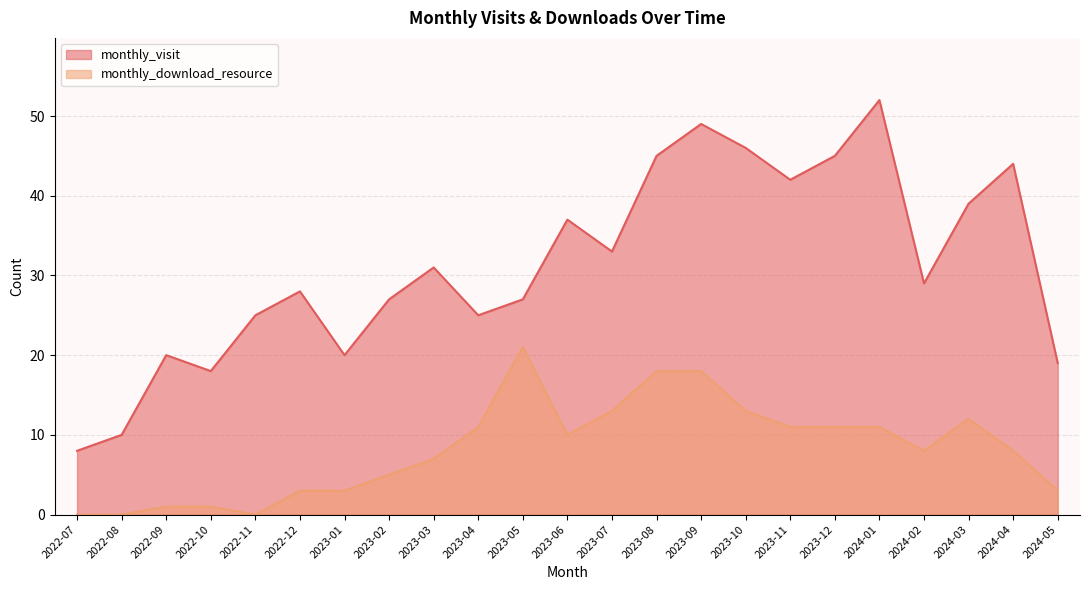

Is the value of monthly_visit at 2023-01 greater than the value of monthly_download_resource at 2024-03?

Yes